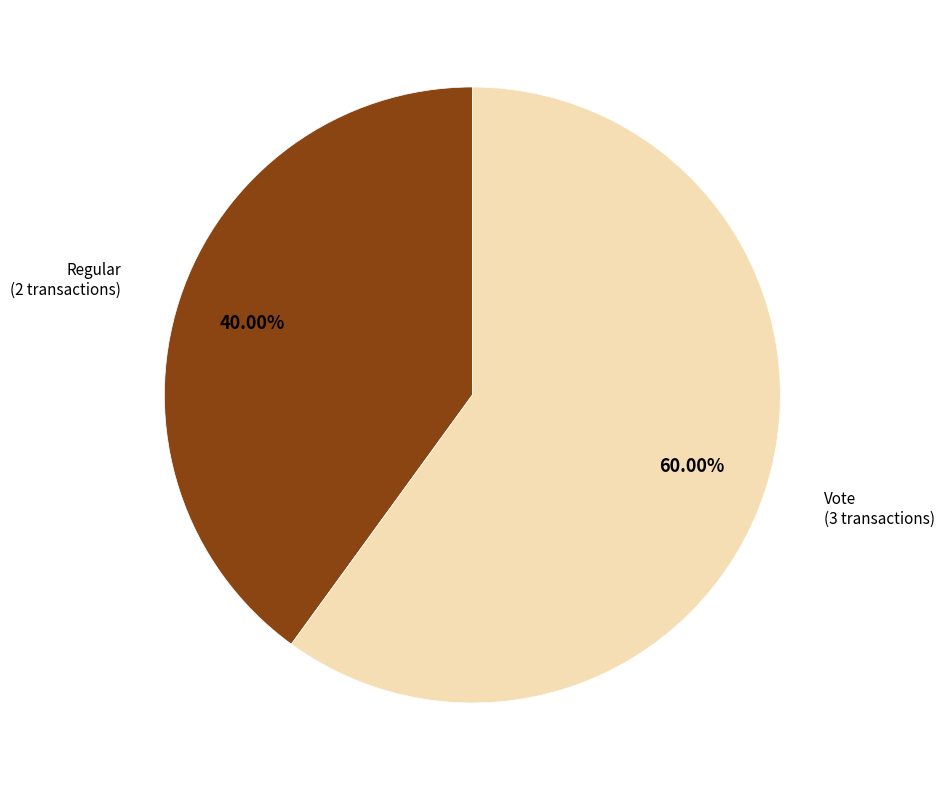

To the nearest percent, what is the difference between the Vote and Regular slice percentages?

20%